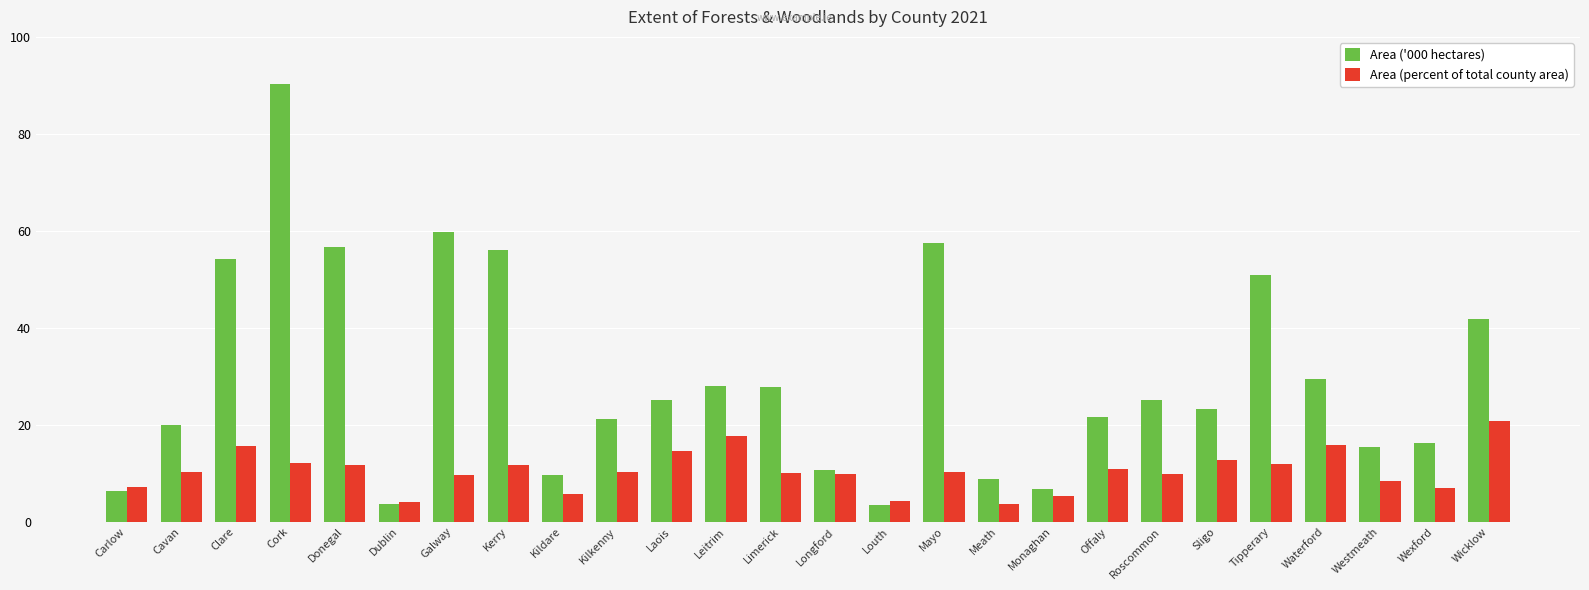

At Meath, list the series in order from smallest to largest.

Area (percent of total county area), Area ('000 hectares)